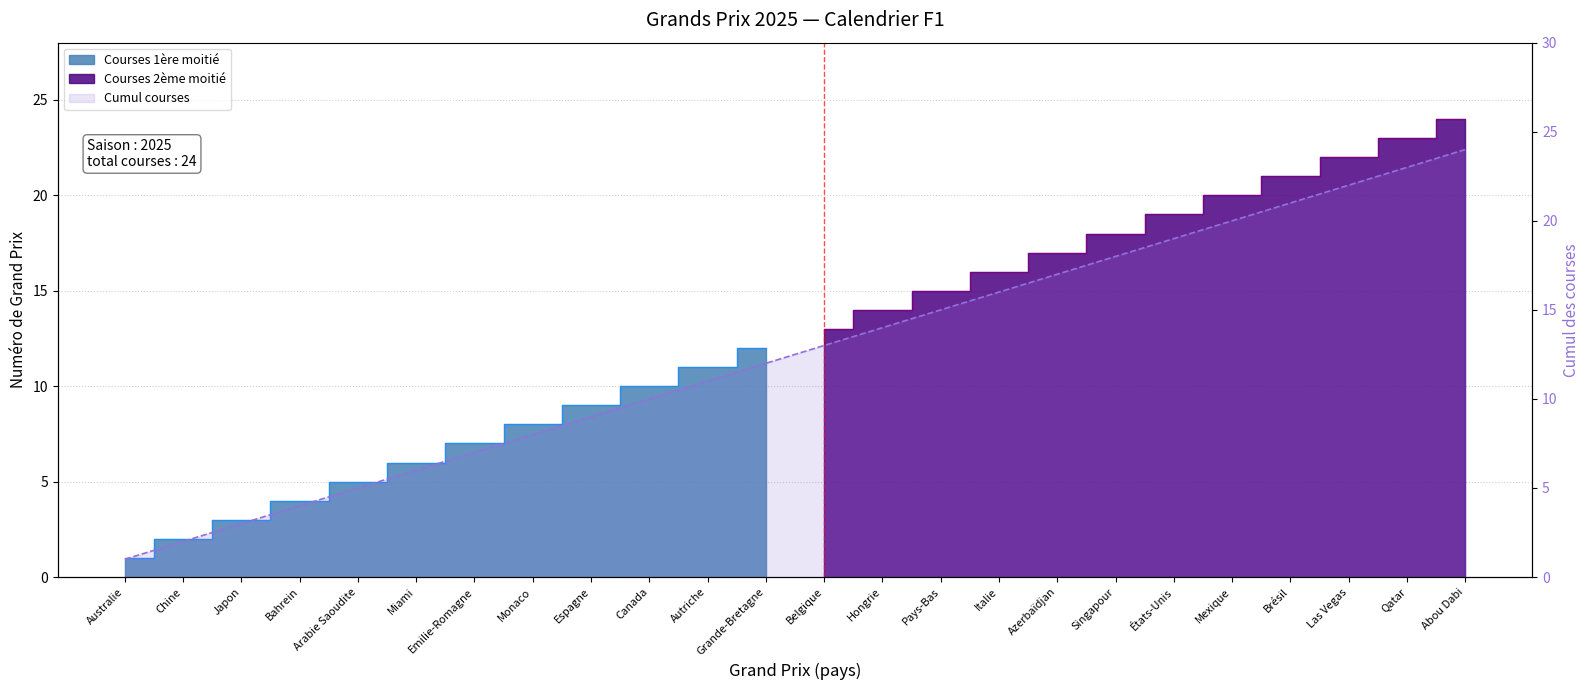

What is the label of the 24th point from the right?

Australie